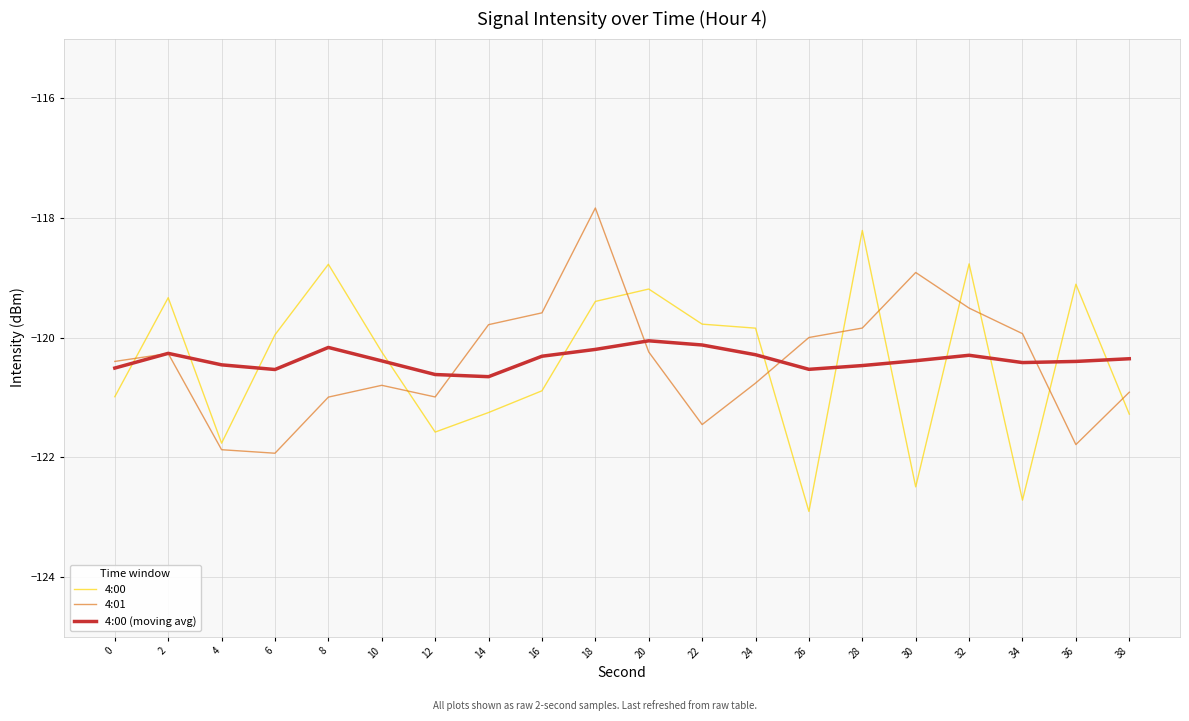

What is the minimum value for 4:01?

-121.9